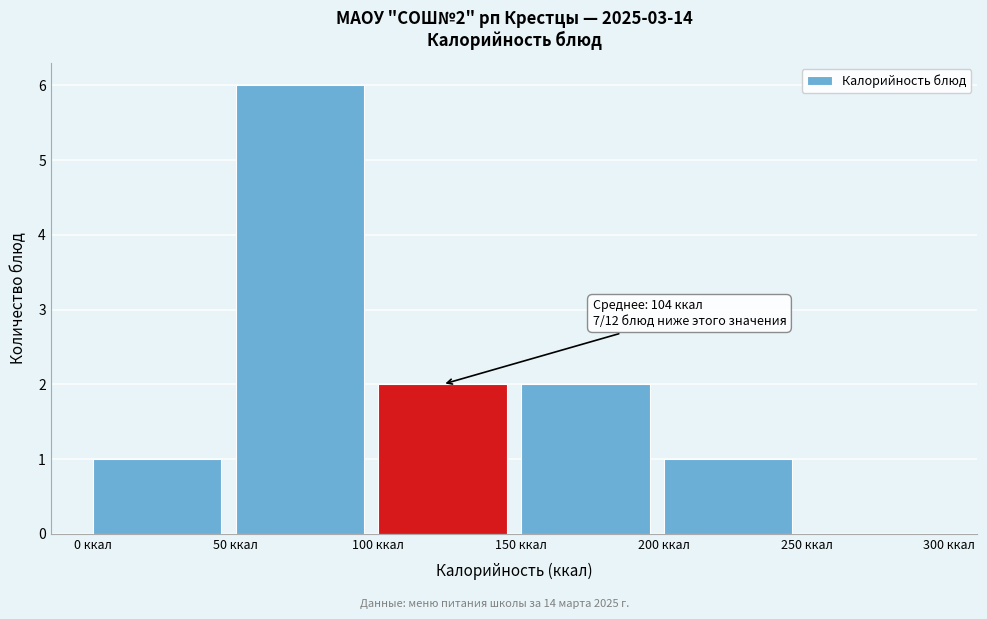

Which range on the x-axis has the tallest bar?

50 to 100